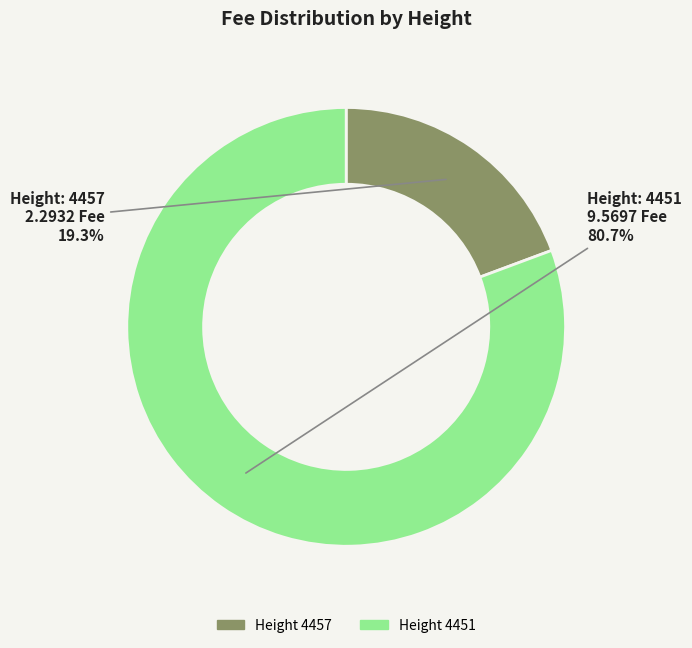

Count the number of slices in the pie.

2